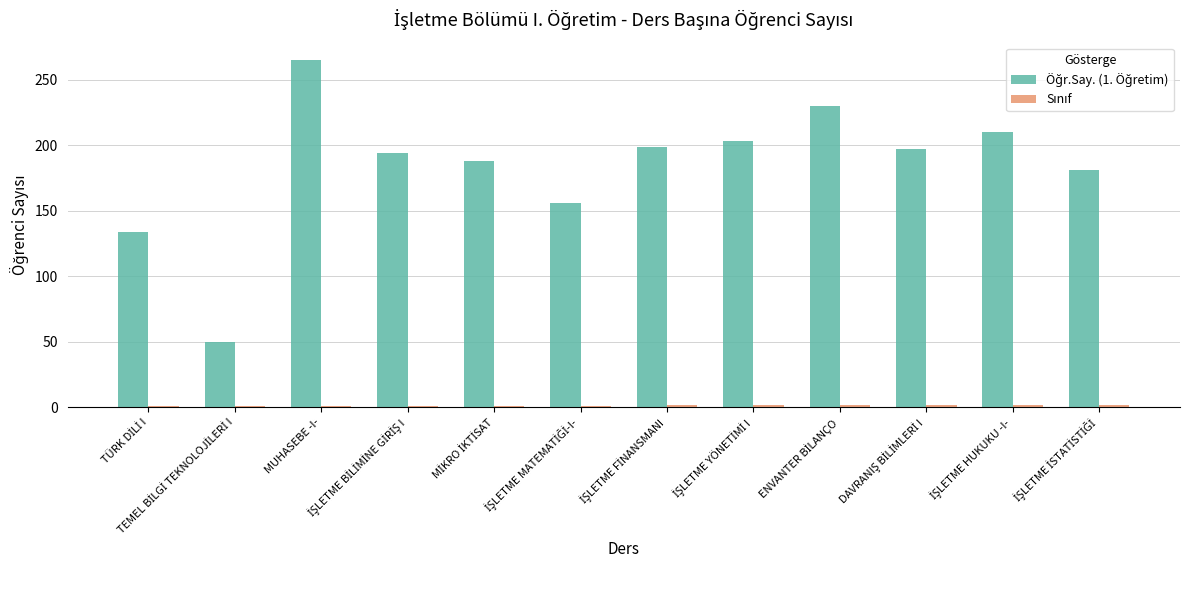

At how many categories does at least one series exceed 108?

11